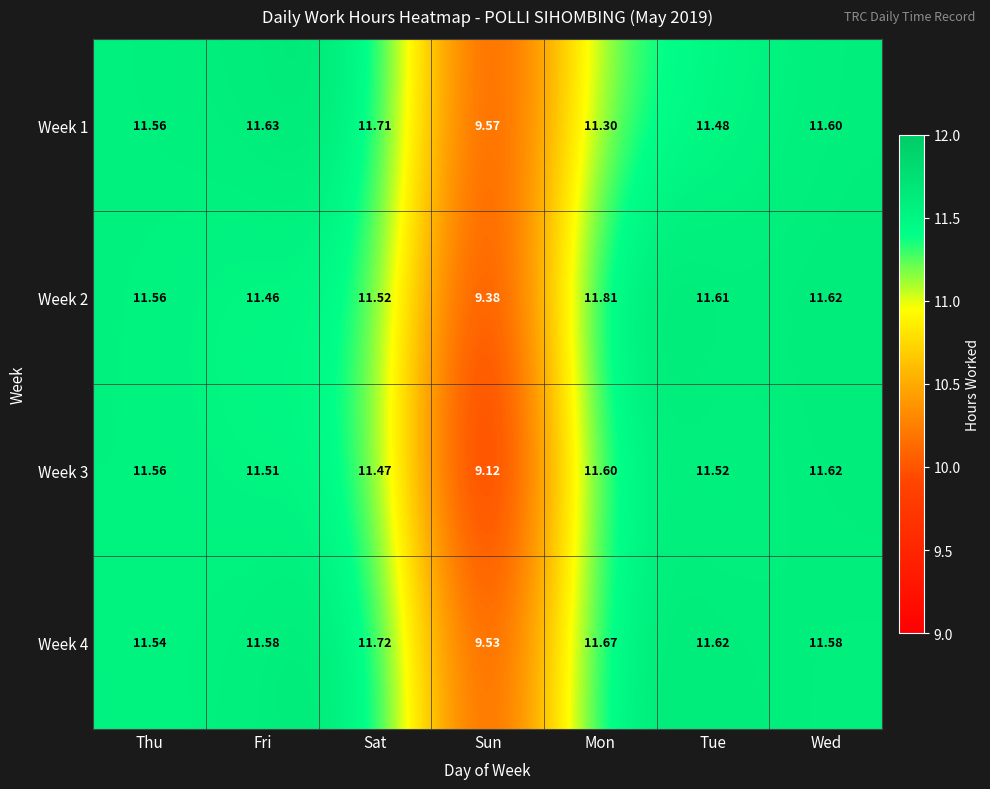

At which label does Week 3 reach its minimum?

Sun